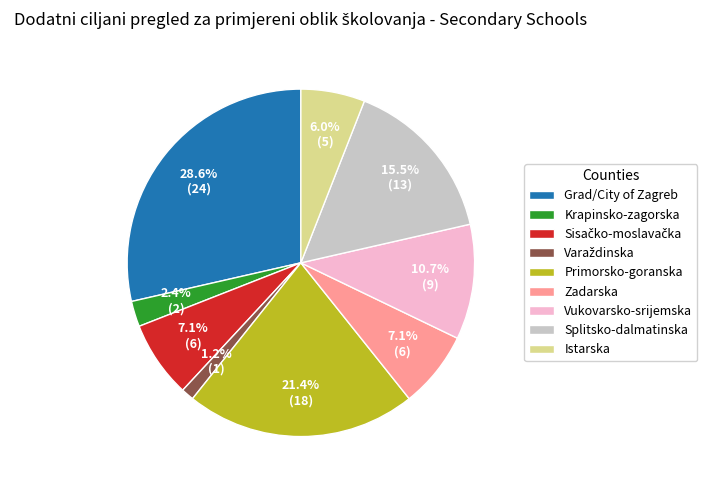

How much of the chart is everything except Primorsko-goranska?

78.6%